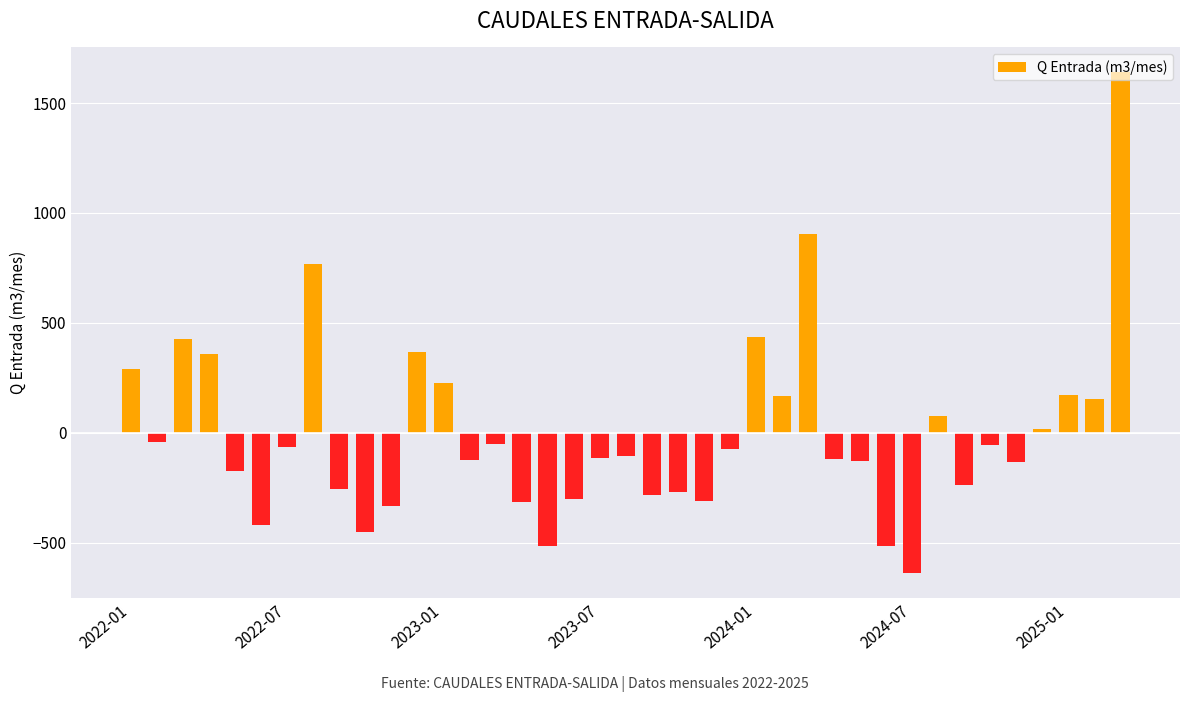

What is the value of the 30th bar from the left?

-513.0